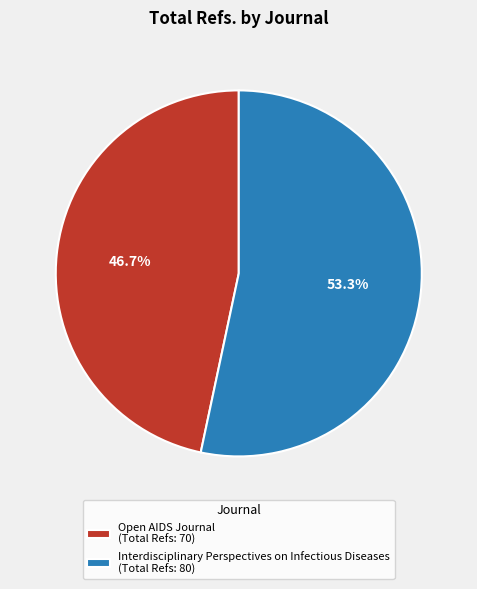

How much of the chart is everything except Open AIDS Journal?

53.3%